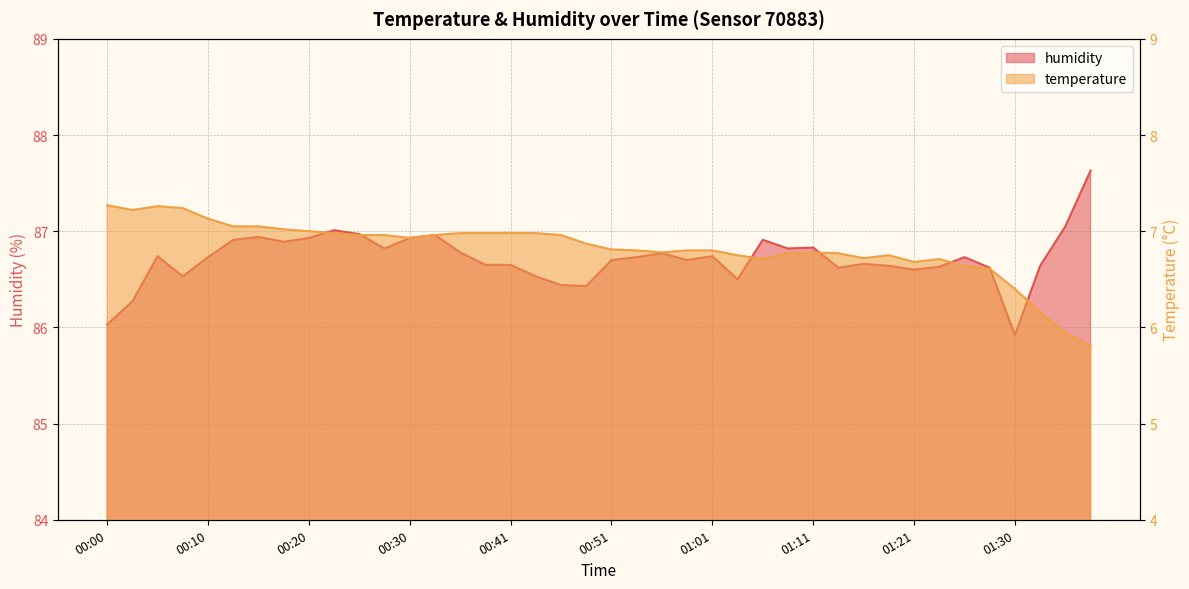

Which category has the highest value in the humidity series?

01:38